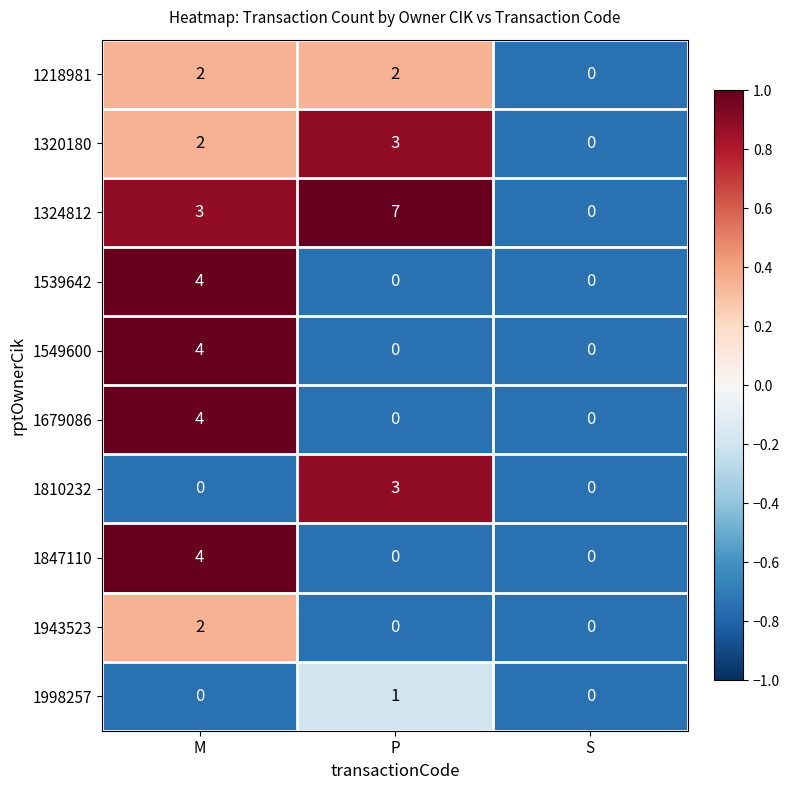

At which category is the sum across all series the highest?

M